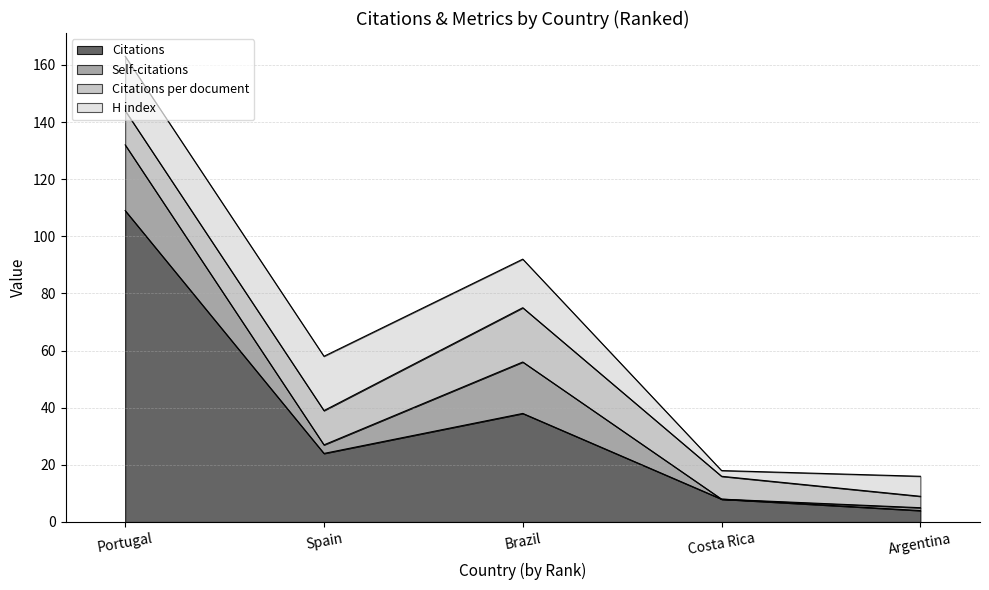

How many values in Self-citations are above zero?

4